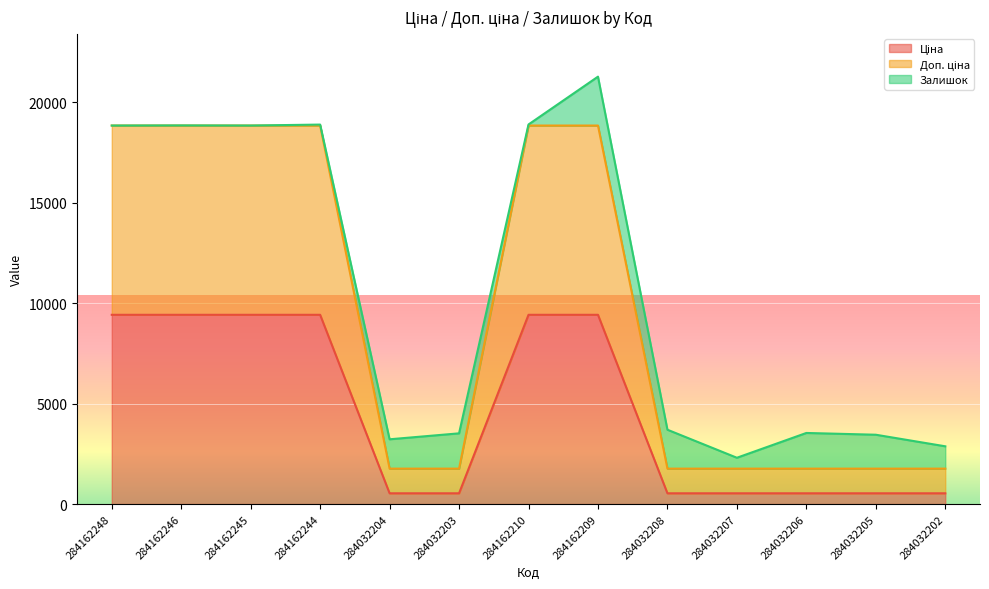

What is the label of the 11th point from the right?

284162245